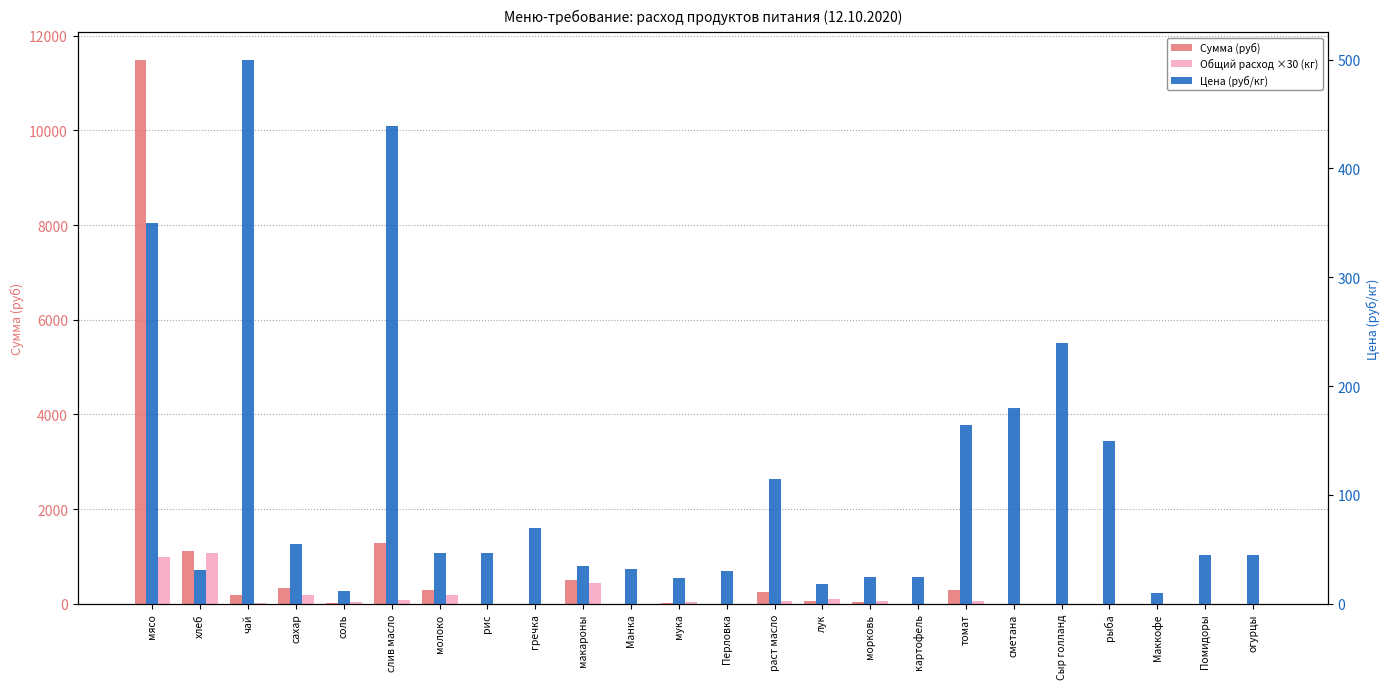

Reading left to right, list all the values displayed in this chart.

Сумма (руб): мясо=11497.5	хлеб=1112.8	чай=182.5	сахар=341.3	соль=13.1	слив масло=1281.6	молоко=291.6	рис=0.0	гречка=0.0	макароны=511.0	Манка=0.0	мука=26.3	Перловка=0.0	раст масло=251.8	лук=59.1	морковь=45.6	картофель=0.0	томат=299.8	сметана=0.0	Сыр голланд=0.0	рыба=0.0	Маккофе=0.0	Помидоры=0.0	огурцы=0.0
Общий расход ×30 (кг): мясо=985.5	хлеб=1062.2	чай=10.9	сахар=186.2	соль=32.9	слив масло=87.6	молоко=186.2	рис=0.0	гречка=0.0	макароны=438.0	Манка=0.0	мука=32.9	Перловка=0.0	раст масло=65.7	лук=98.6	морковь=54.8	картофель=0.0	томат=54.8	сметана=0.0	Сыр голланд=0.0	рыба=0.0	Маккофе=0.0	Помидоры=0.0	огурцы=0.0
Цена (руб/кг): мясо=350.0	хлеб=31.4	чай=500.0	сахар=55.0	соль=12.0	слив масло=438.9	молоко=47.0	рис=47.0	гречка=70.0	макароны=35.0	Манка=32.0	мука=24.0	Перловка=30.0	раст масло=115.0	лук=18.0	морковь=25.0	картофель=25.0	томат=164.3	сметана=180.0	Сыр голланд=240.0	рыба=150.0	Маккофе=10.0	Помидоры=45.0	огурцы=45.0